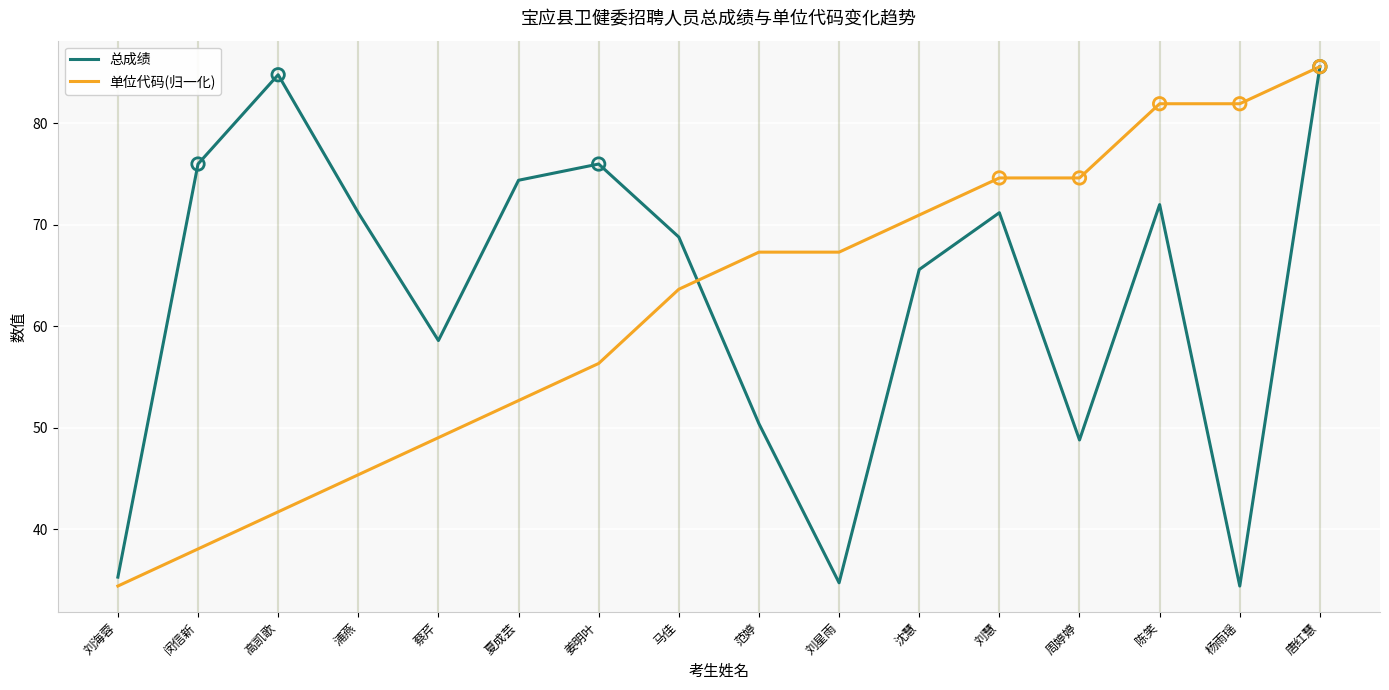

Which series has the largest total across all categories?

总成绩